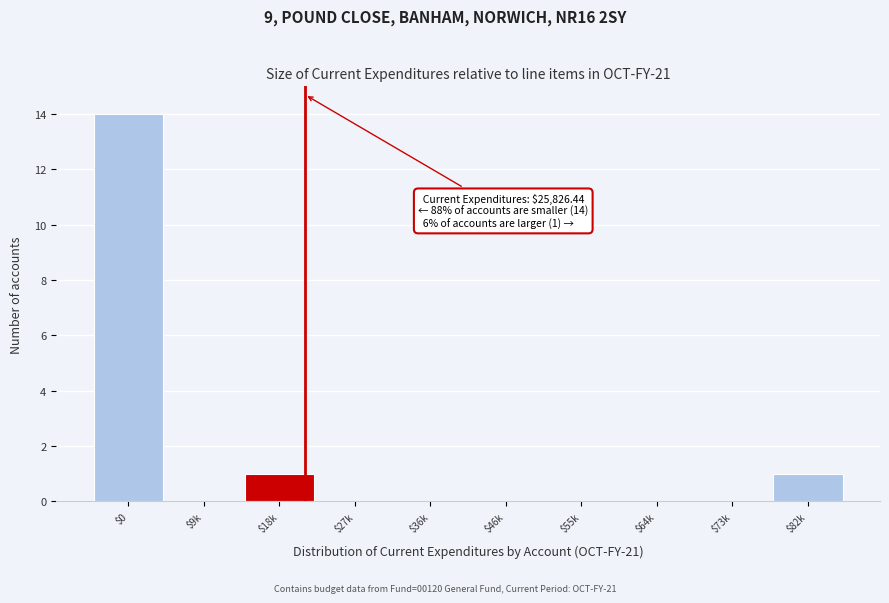

What is the sum of all values?

16